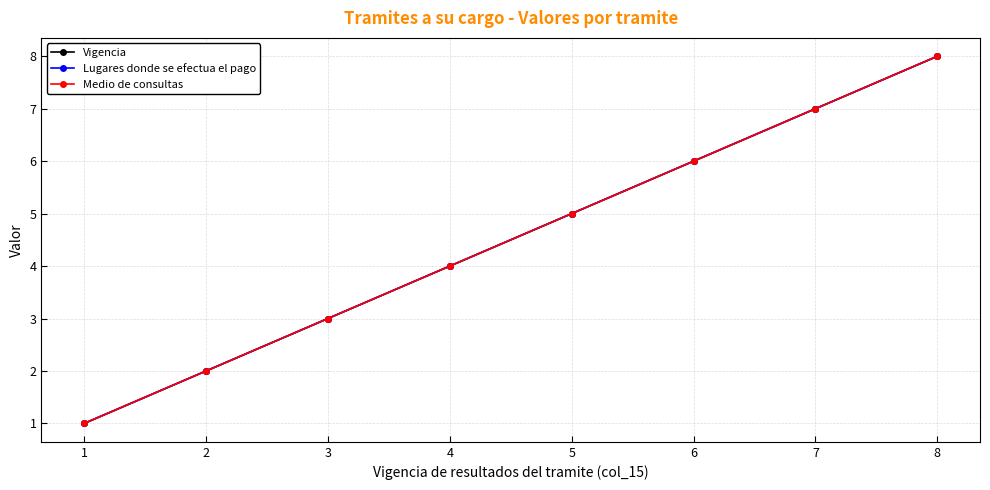

Is this an area chart (filled region under the line)?

No